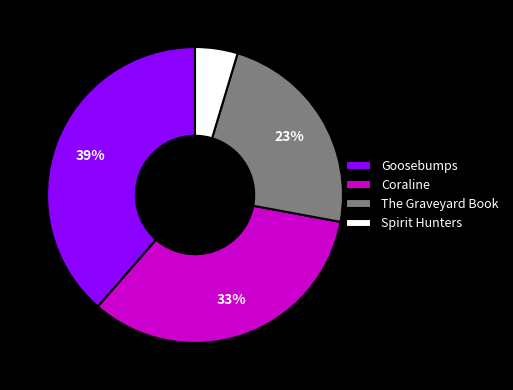

Which category has the smallest portion of the pie?

Spirit Hunters